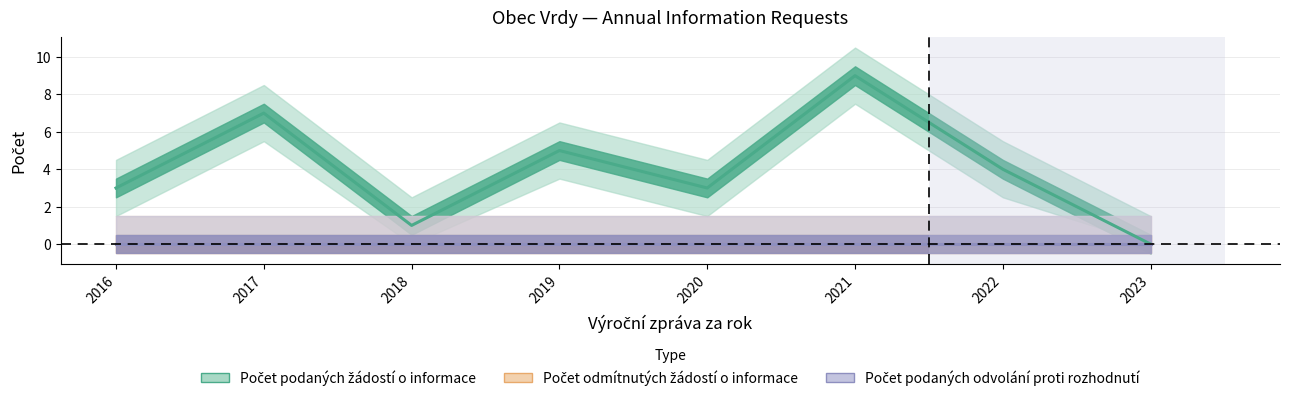

Which series has the largest range (max minus min)?

Počet podaných žádostí o informace